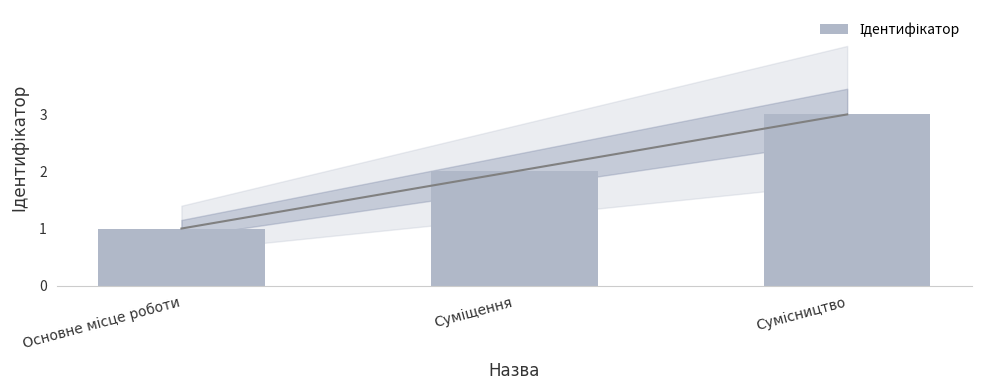

What is the difference between the maximum and minimum values?

2